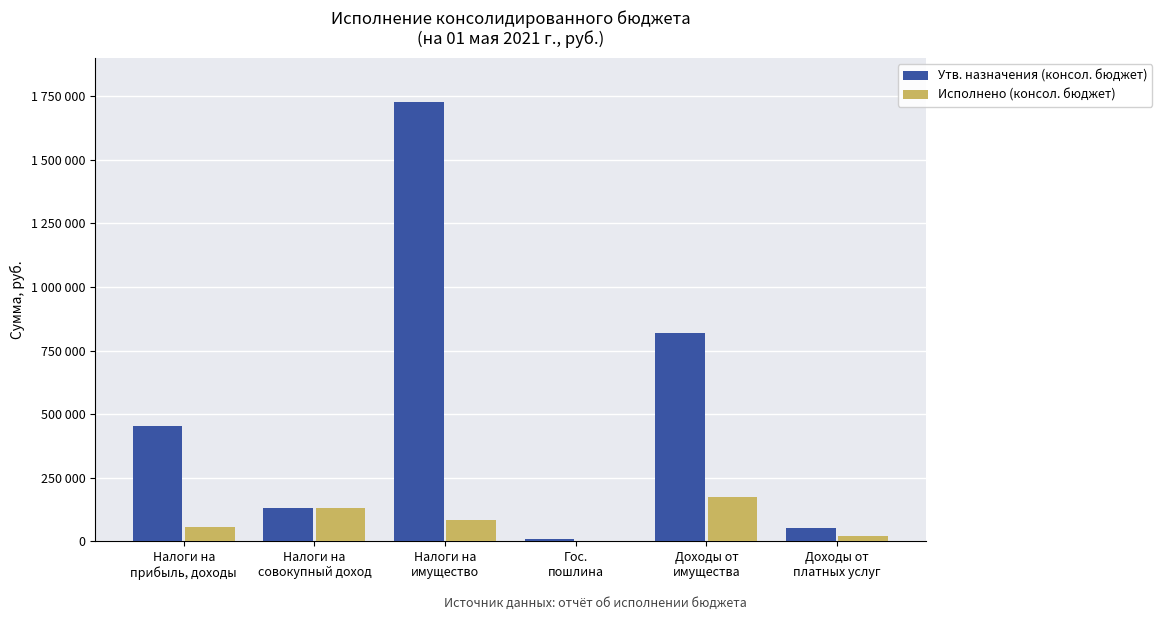

At Гос.
пошлина, list the series in order from largest to smallest.

Утв. назначения (консол. бюджет), Исполнено (консол. бюджет)